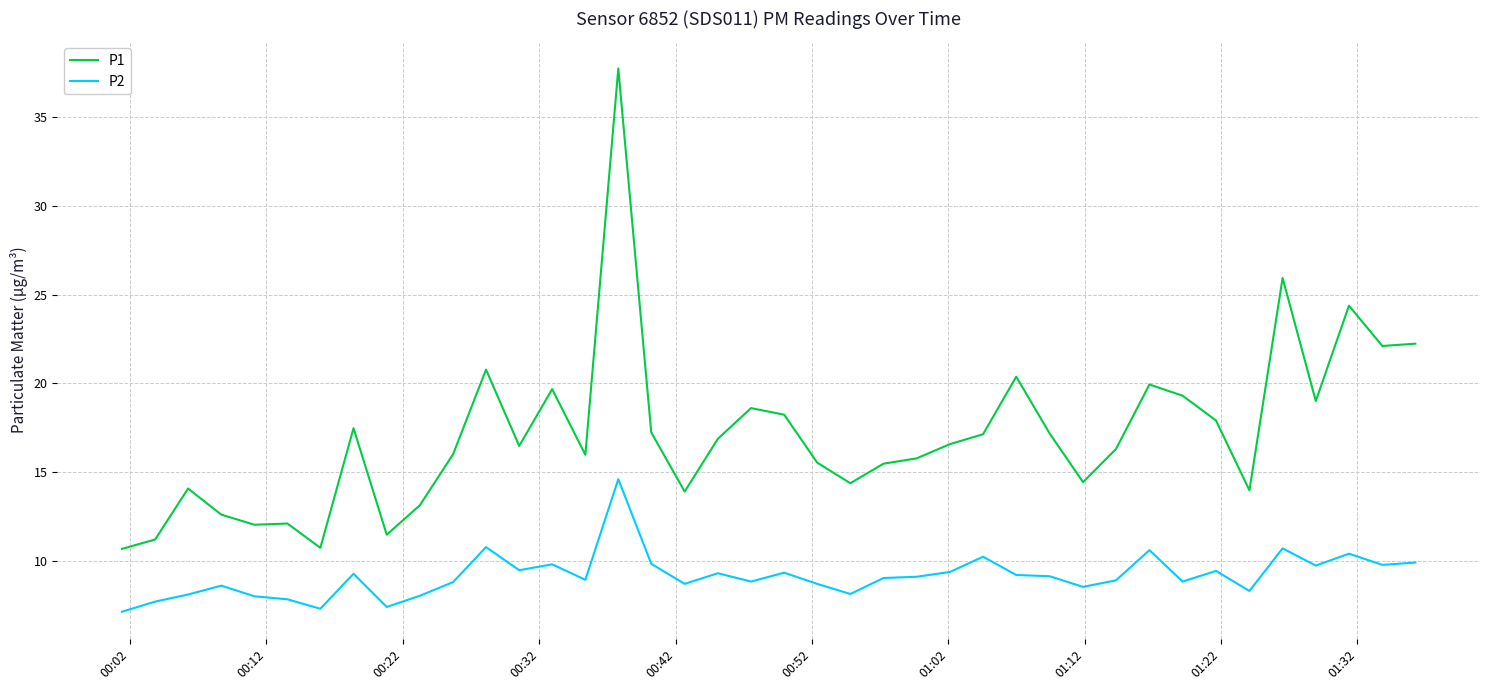

What is the average value of the P2 series?

9.1